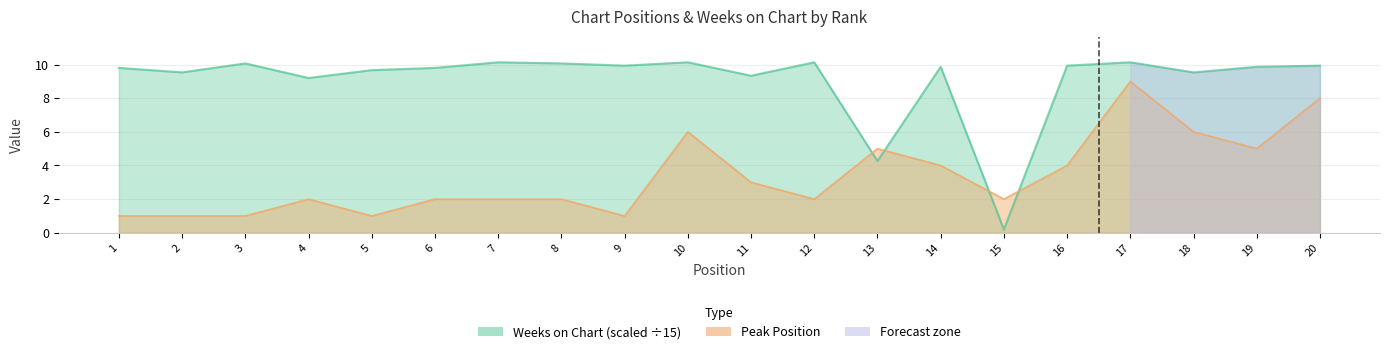

At which category is the sum across all series the highest?

17